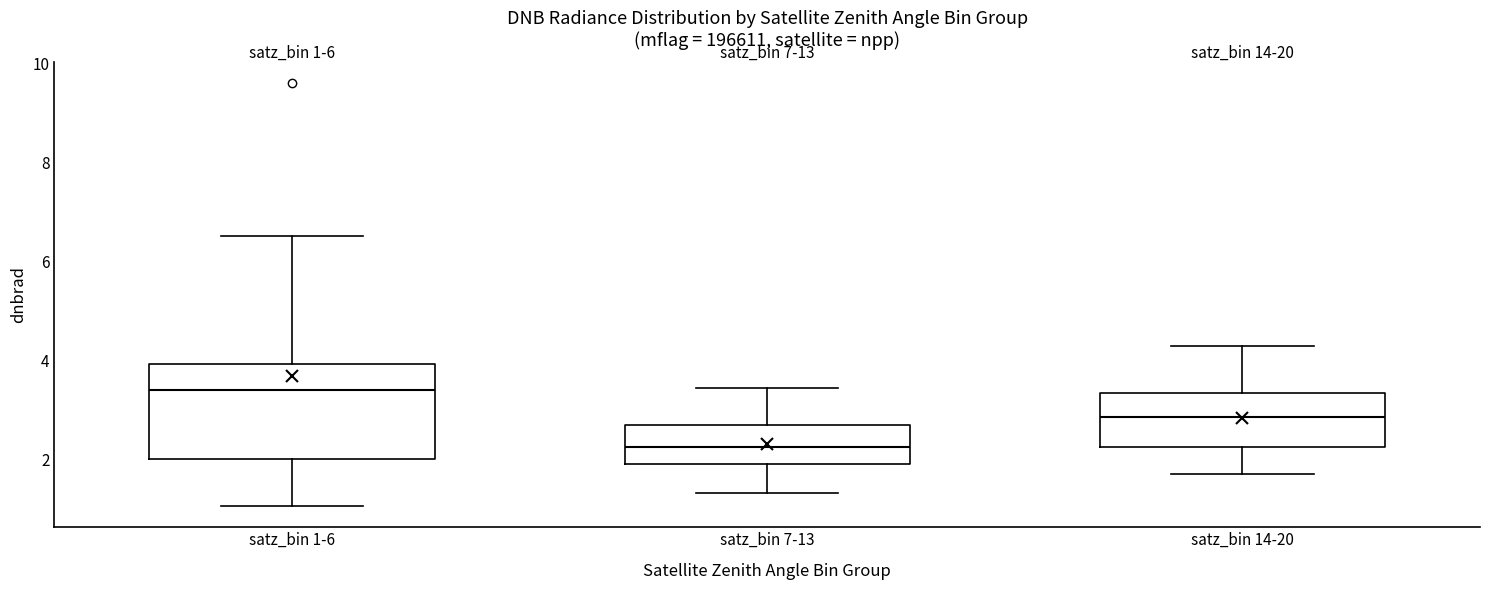

Which box has the highest median line?

satz_bin 1-6